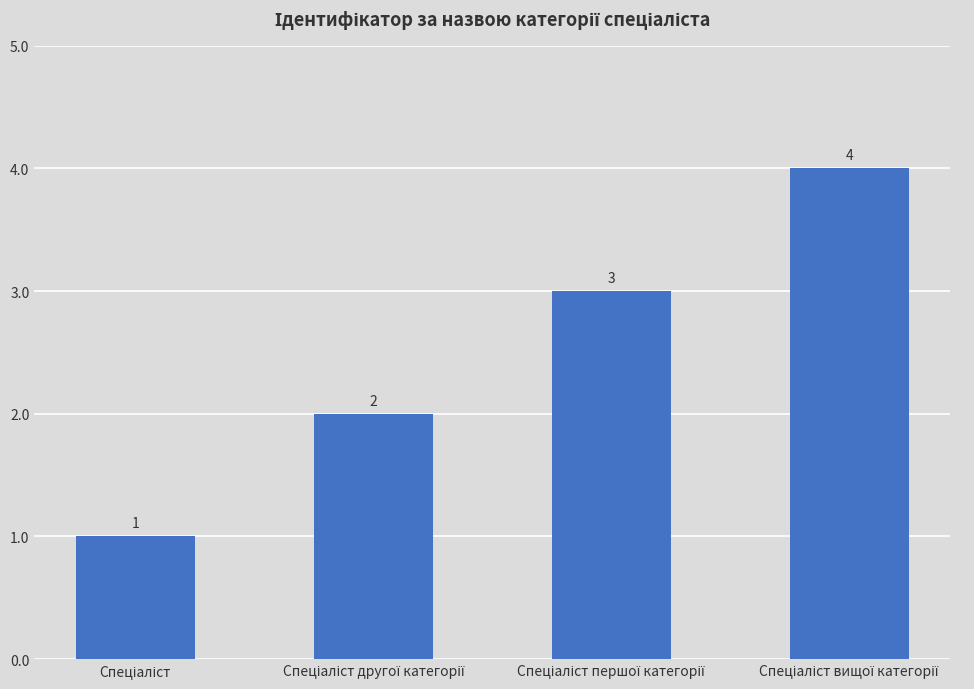

What is the greatest value displayed?

4